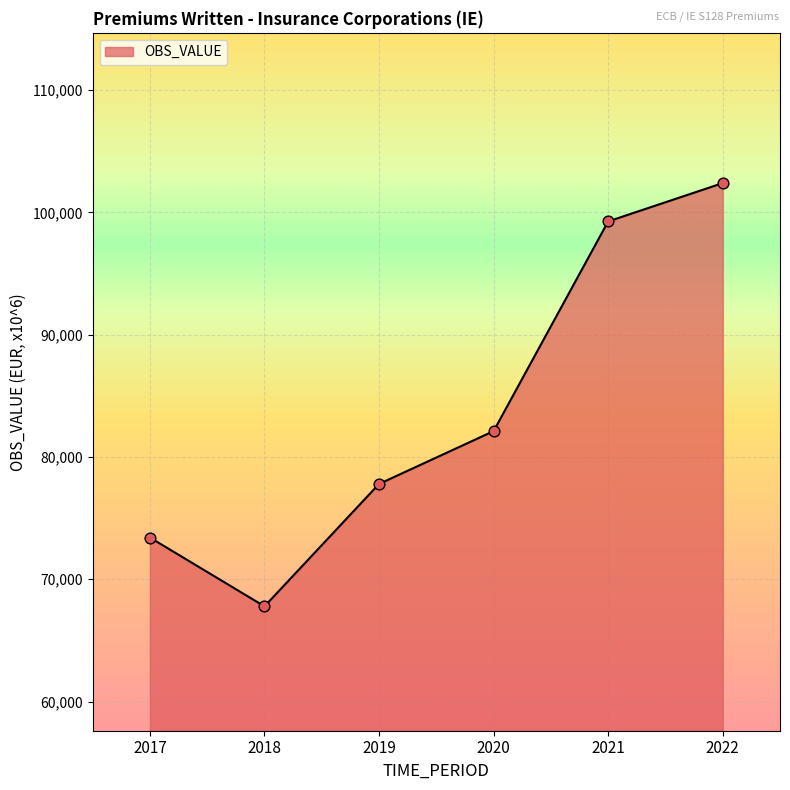

What is the ratio of the value at 2017 to the value at 2021?

0.7